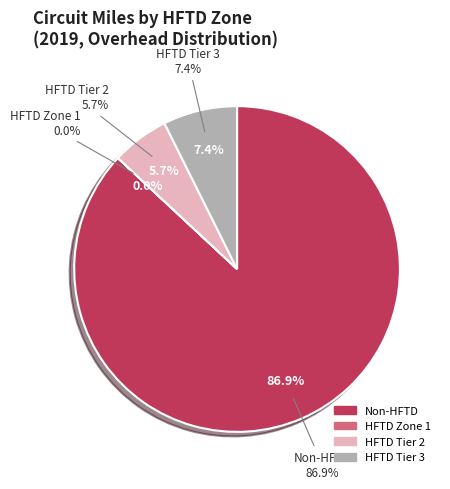

Which category accounts for the majority?

Non-HFTD